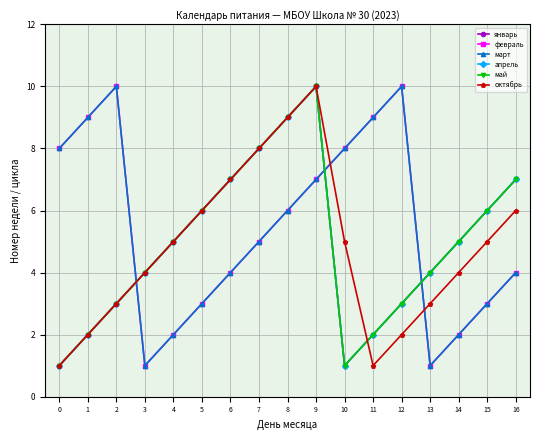

Is this an area chart (filled region under the line)?

No